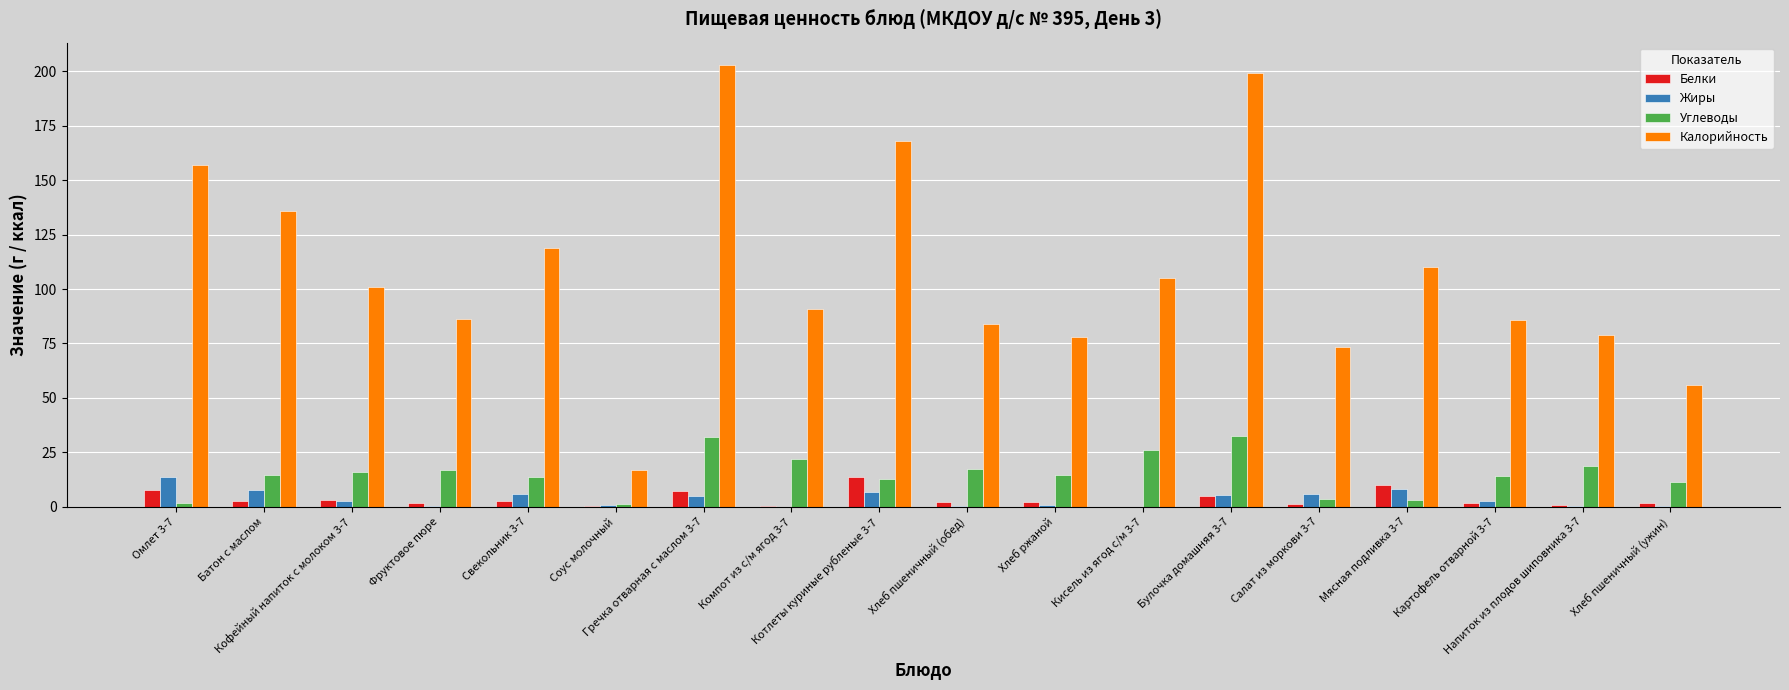

What are all the series names shown in the legend?

Белки, Жиры, Углеводы, Калорийность